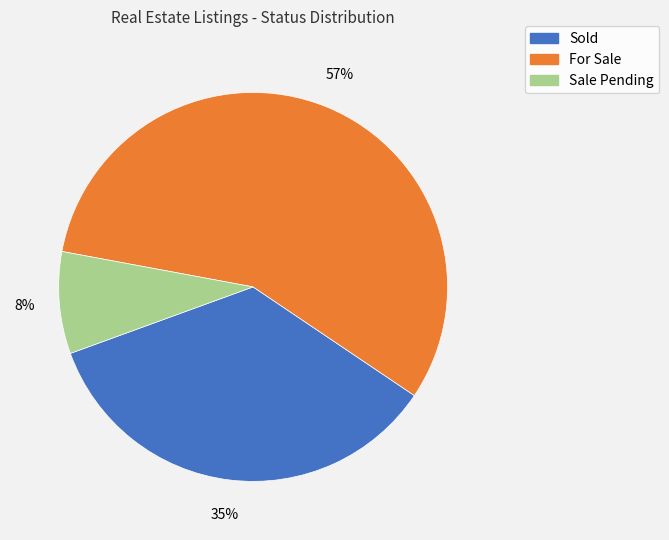

Count the number of slices in the pie.

3